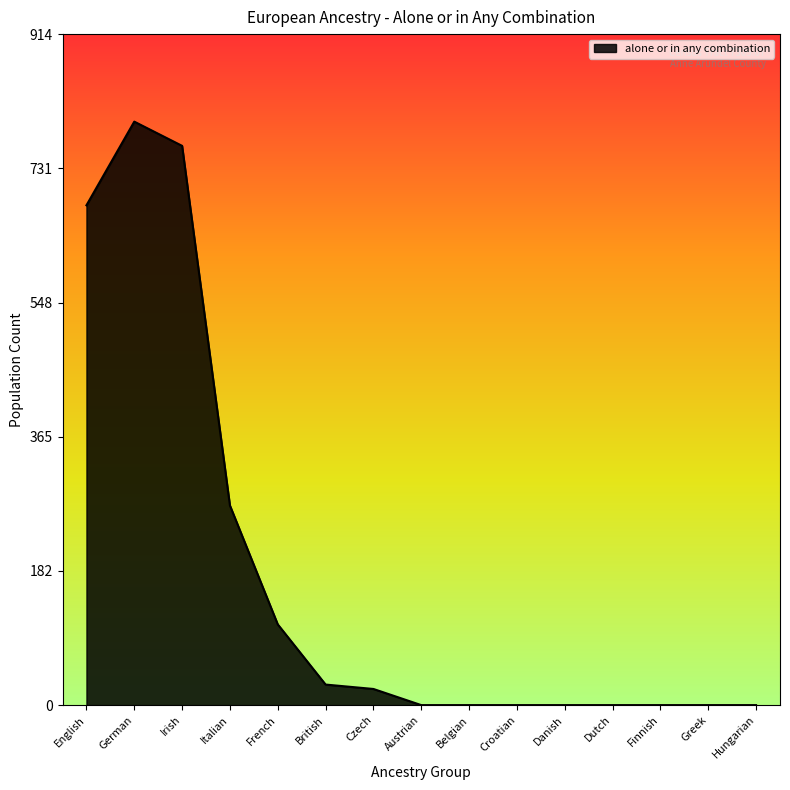

What is the difference between the second highest and second lowest values?

762